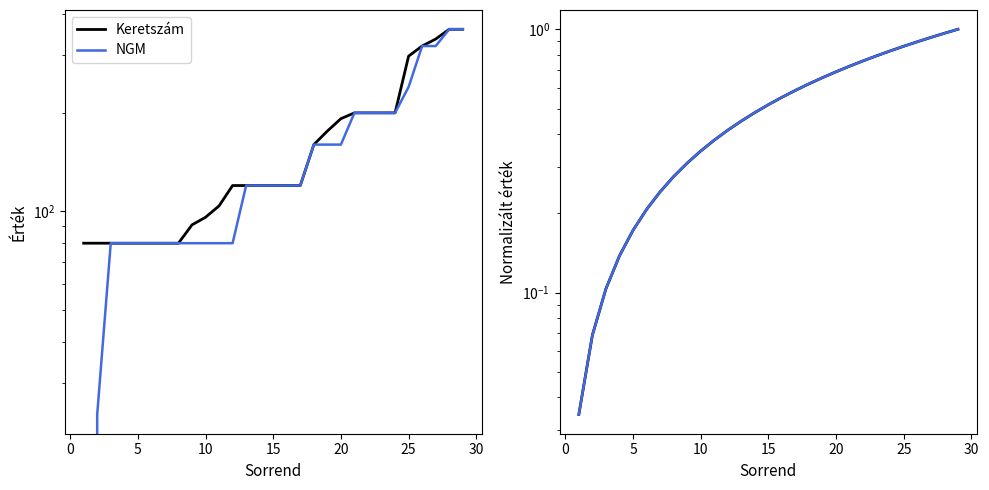

True or false: Keretszám and NGM cross at least once.

False